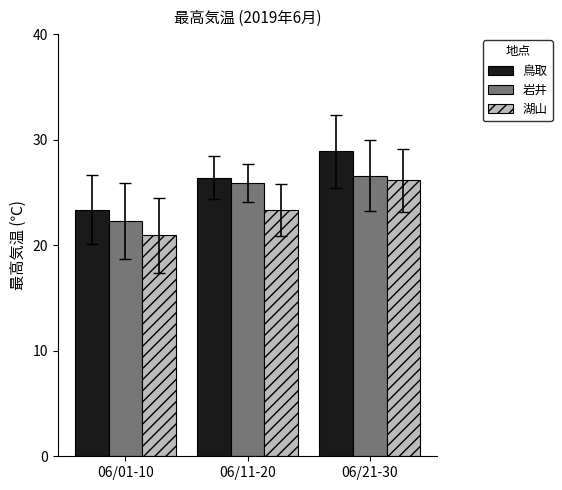

At which label does 岩井 reach its minimum?

06/01-10